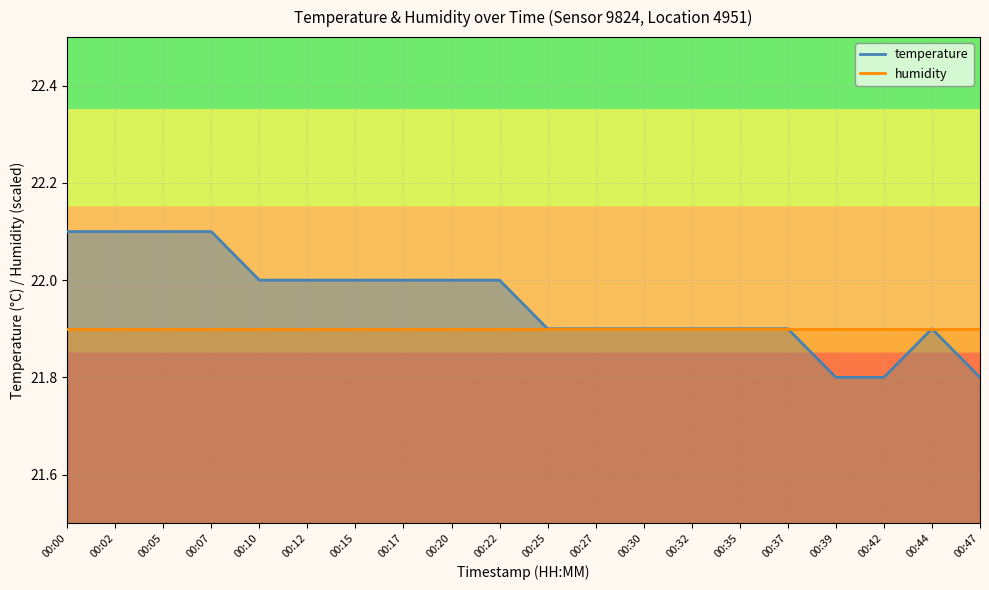

Is it true that the value at 00:44 is 21.9?

True